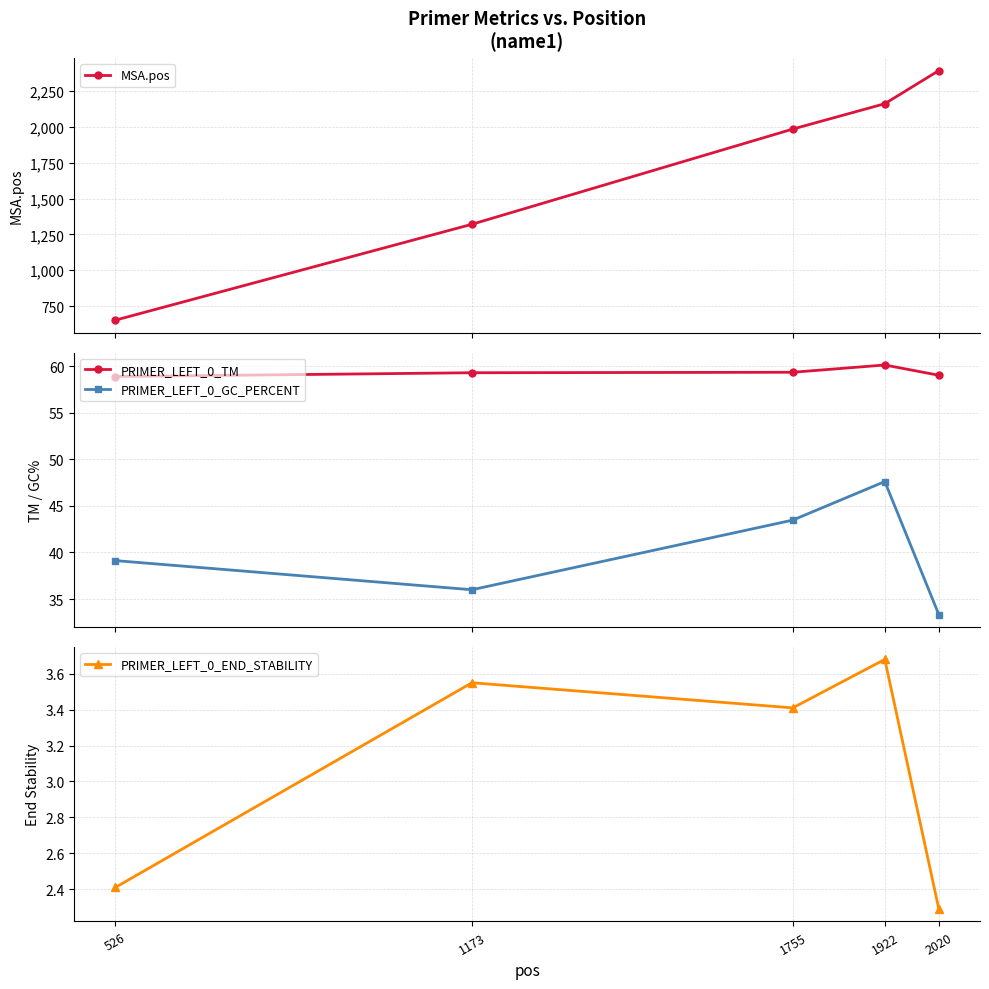

What are all the series names shown in the legend?

MSA.pos, PRIMER_LEFT_0_TM, PRIMER_LEFT_0_GC_PERCENT, PRIMER_LEFT_0_END_STABILITY